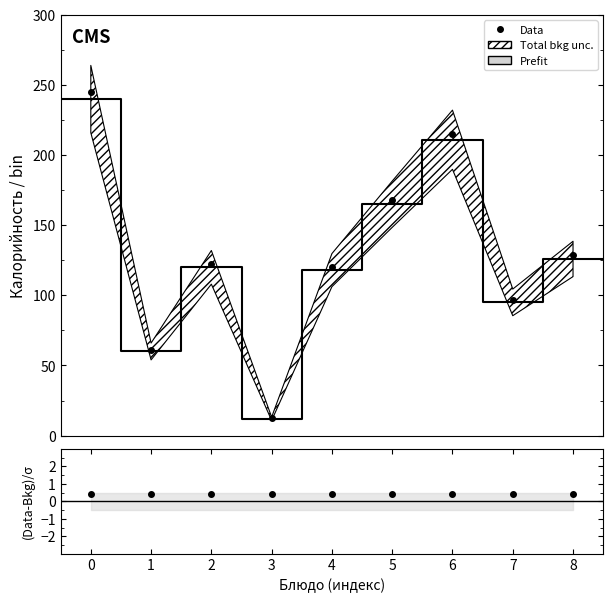

At how many categories does at least one series exceed 102?

6